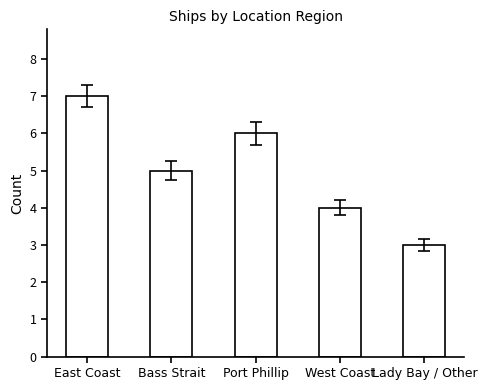

What is the difference between the values at Bass Strait and West Coast?

1